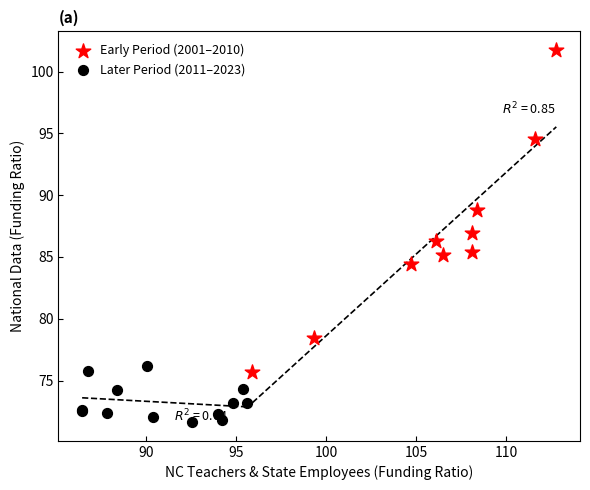

Which series has the widest spread of Y values?

Early Period (2001–2010)